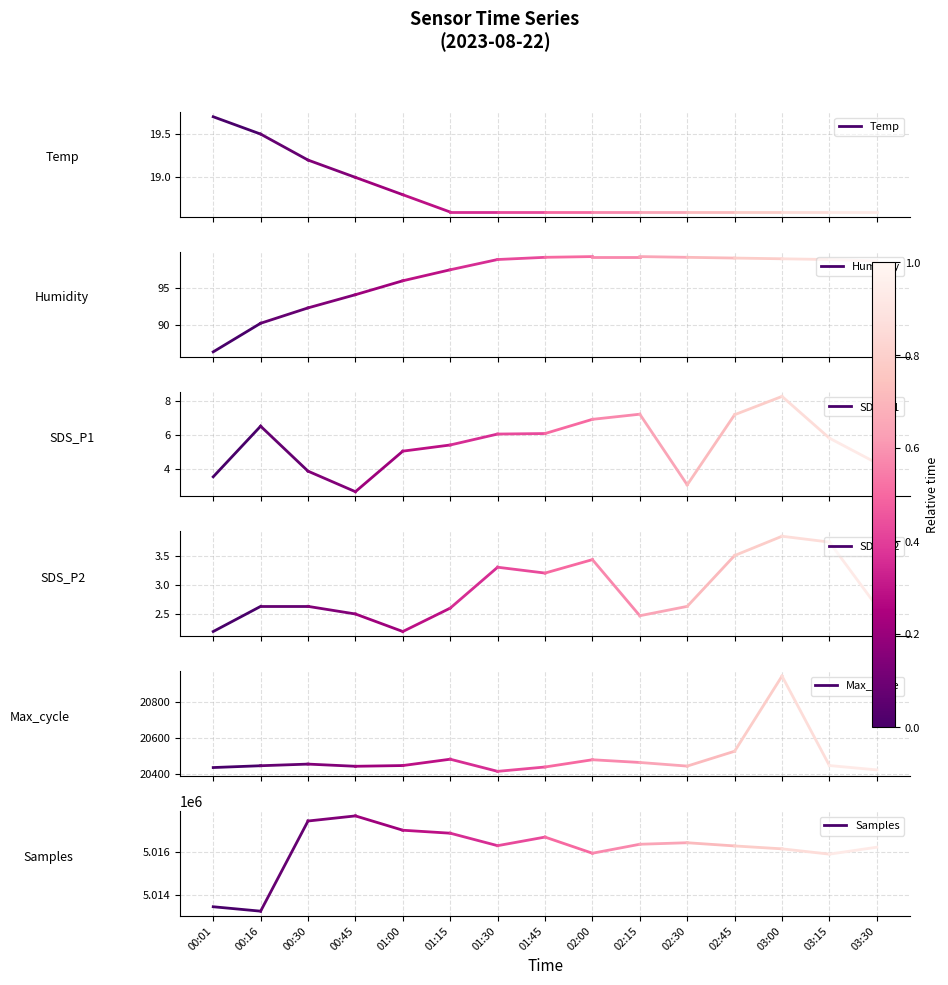

At 00:16, list the series in order from largest to smallest.

Samples, Max_cycle, Humidity, Temp, SDS_P1, SDS_P2